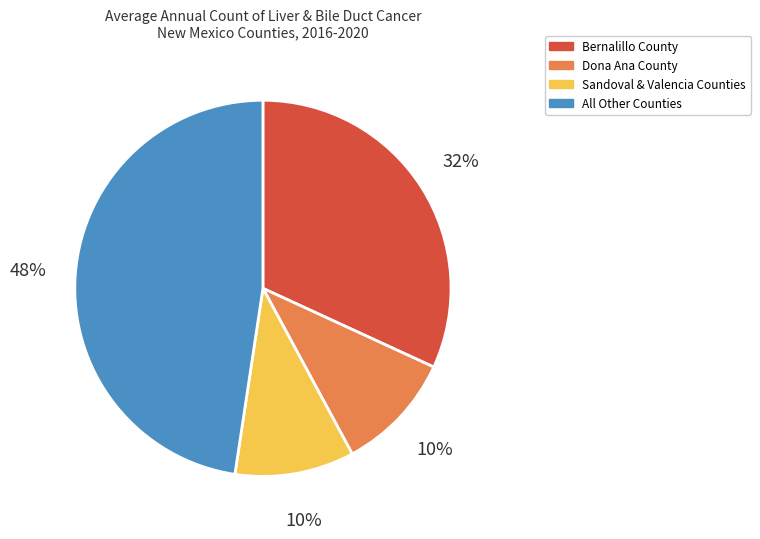

To the nearest percent, what percentage of the pie is Dona Ana County?

10%